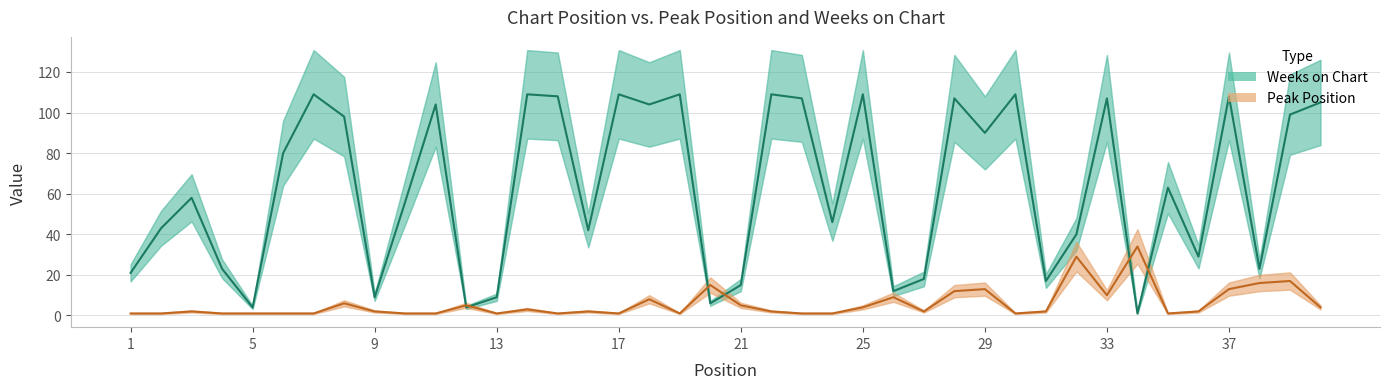

What are all the series names shown in the legend?

Weeks on Chart, Peak Position